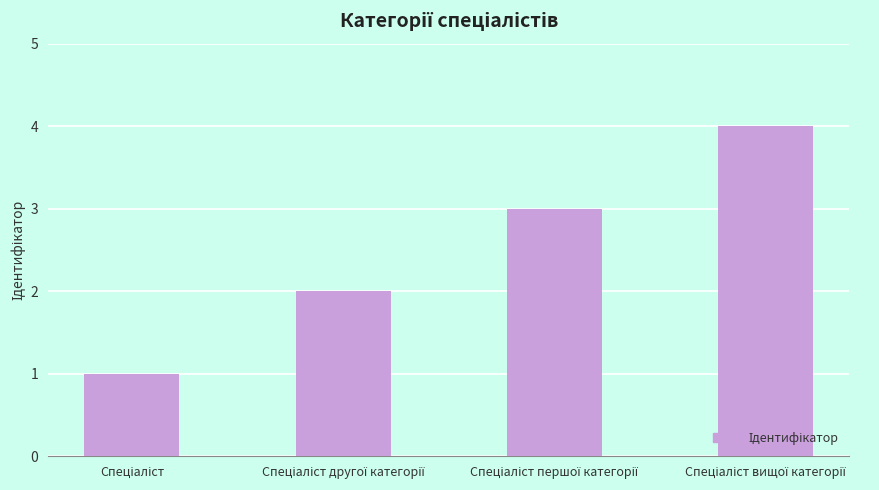

What is the sum of all values?

10